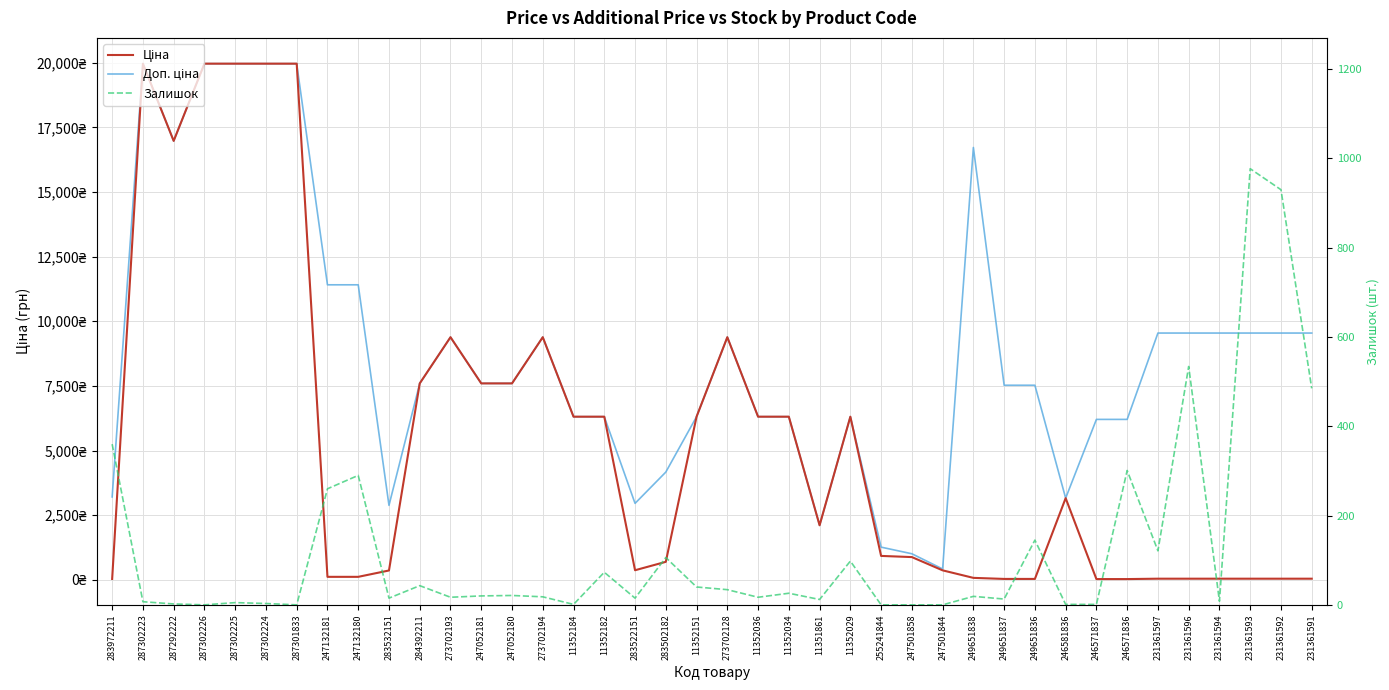

True or false: Доп. ціна and Ціна cross at least once.

False